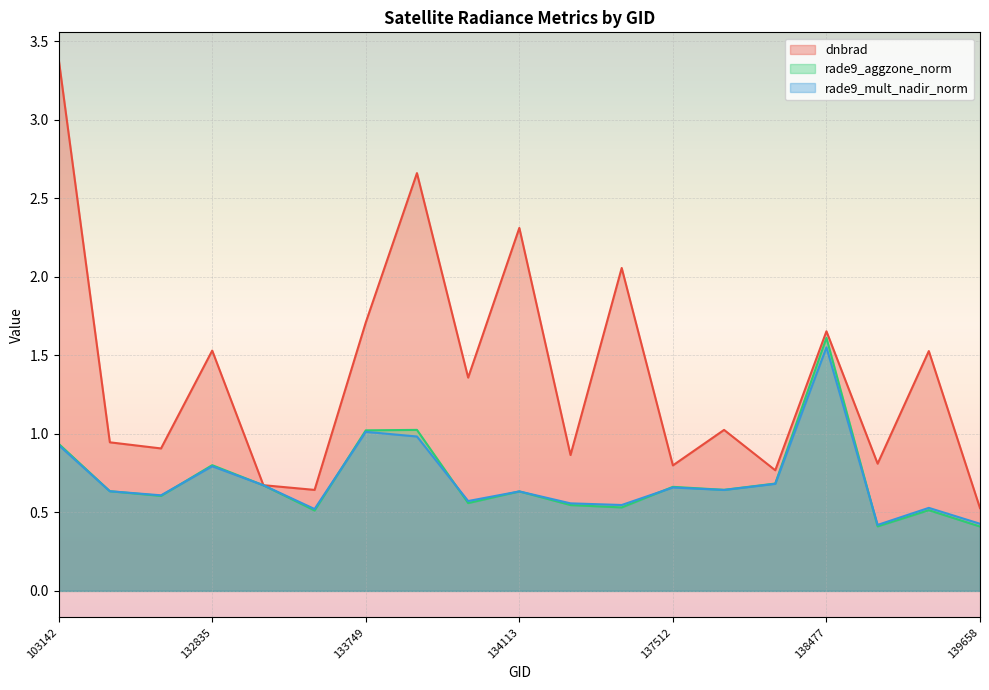

What is the value of the rade9_aggzone_norm point at the 9th from the left?

0.6